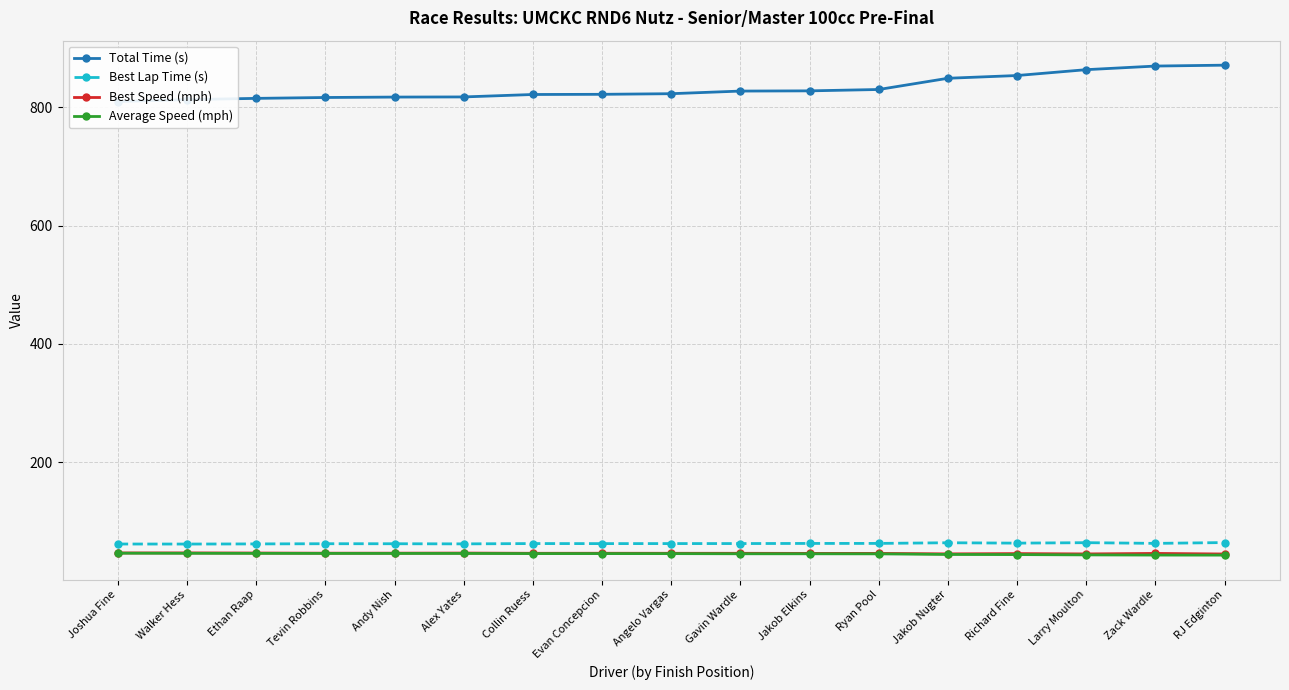

True or false: Best Lap Time (s) and Total Time (s) cross at least once.

False